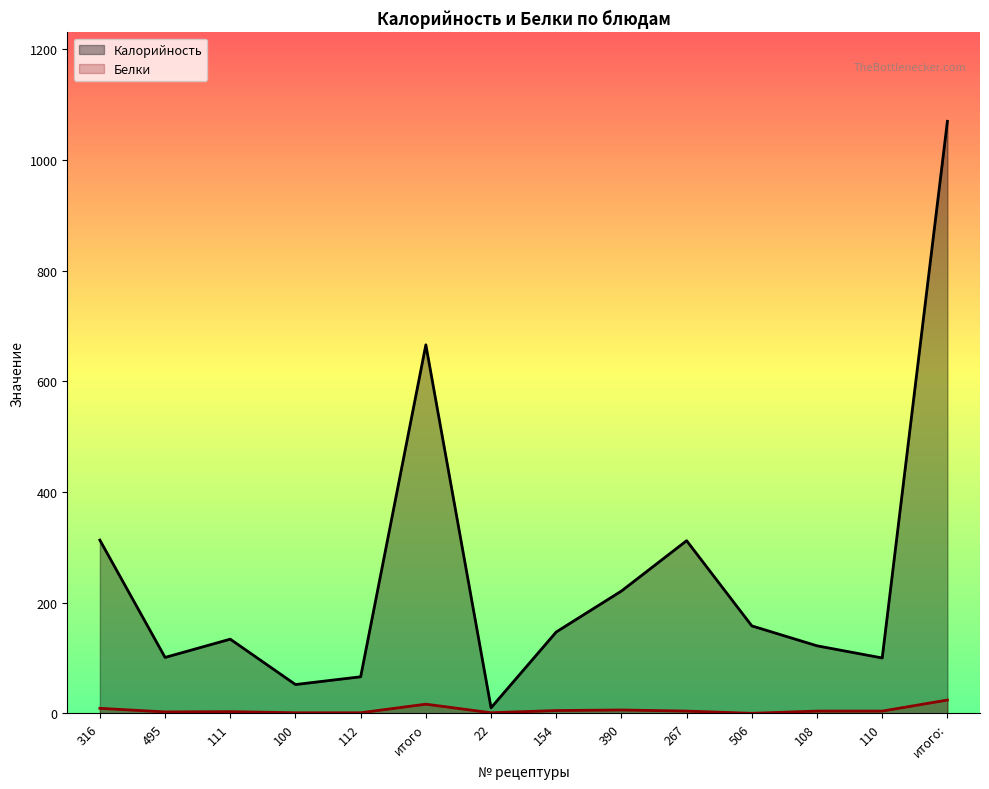

What is the label of the 6th point from the right?

390